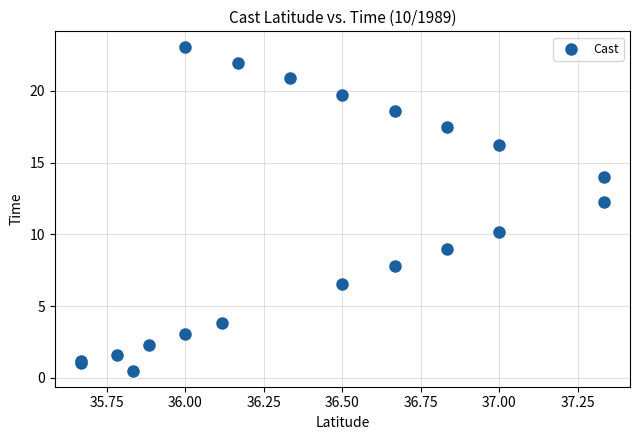

What Y value in the scatter plot is closest to 11?

10.2